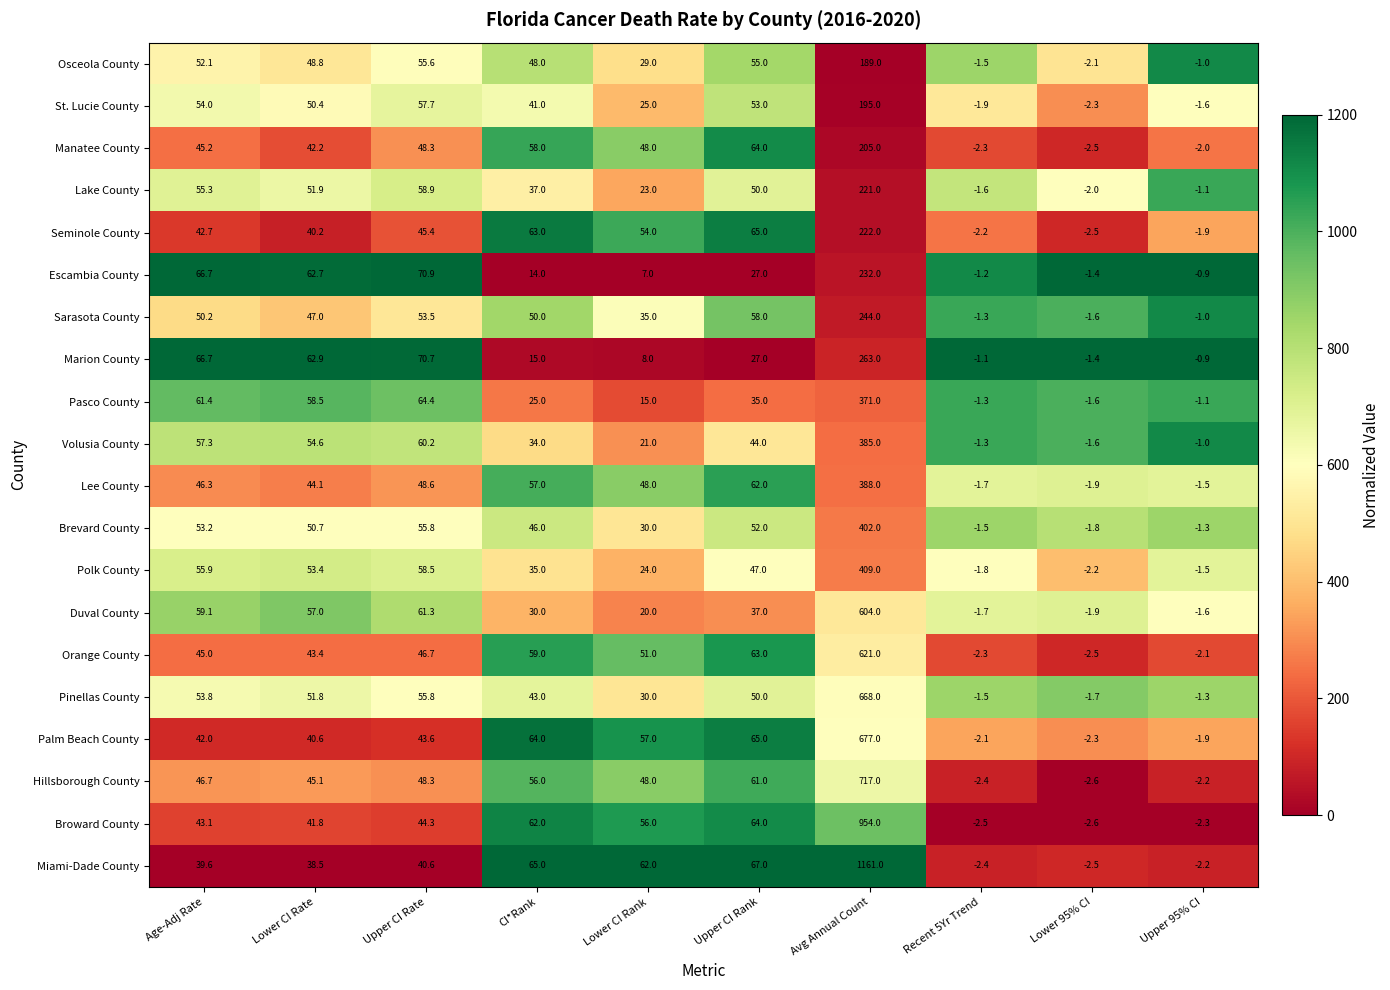

Which series has the largest range (max minus min)?

Miami-Dade County